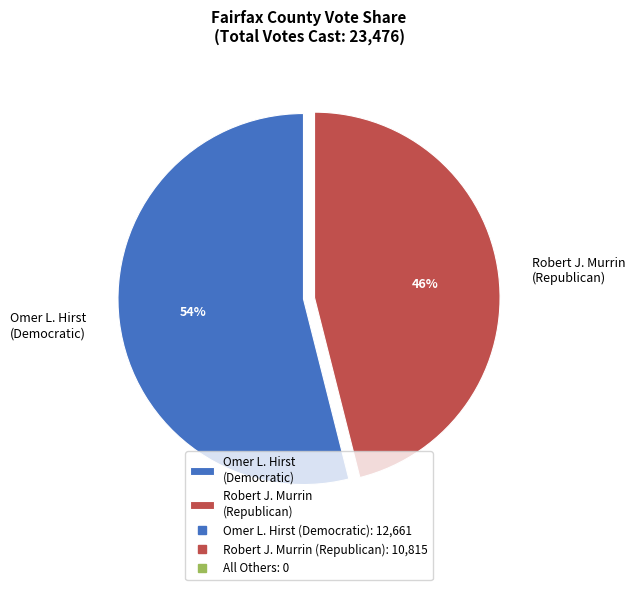

Is there a majority slice in this chart?

Yes